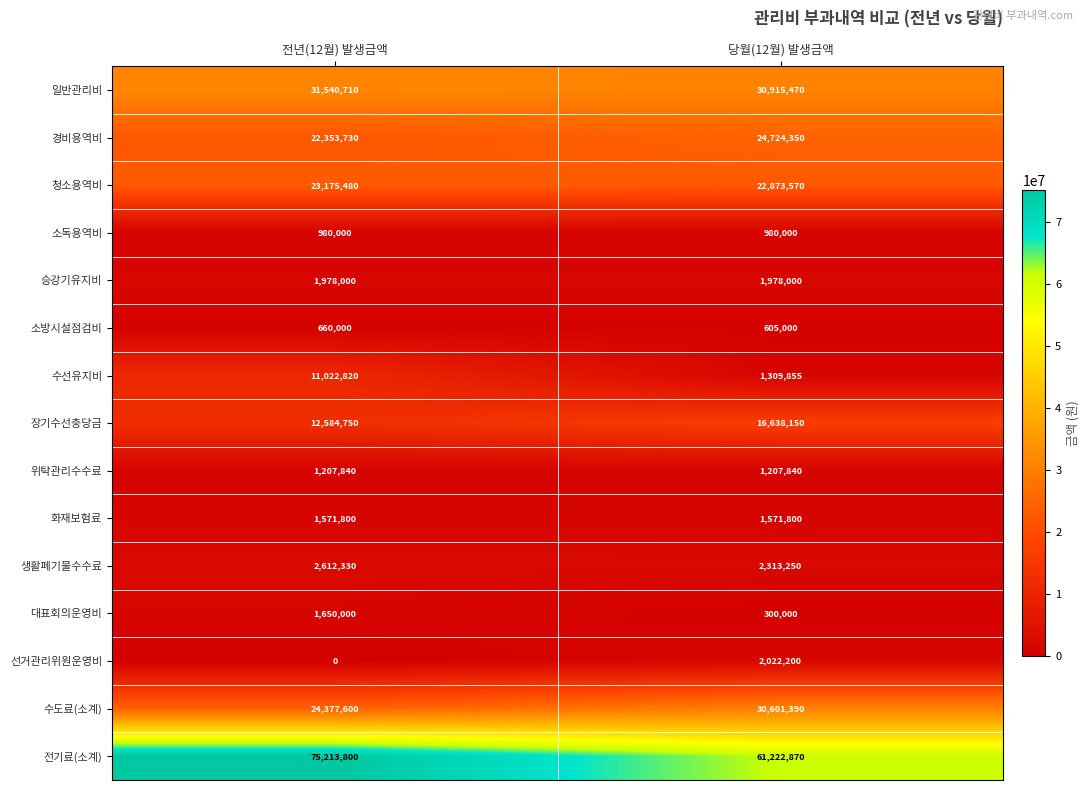

At 당월(12월) 발생금액, list the series in order from smallest to largest.

대표회의운영비, 소방시설점검비, 소독용역비, 위탁관리수수료, 수선유지비, 화재보험료, 승강기유지비, 선거관리위원운영비, 생활폐기물수수료, 장기수선충당금, 청소용역비, 경비용역비, 수도료(소계), 일반관리비, 전기료(소계)